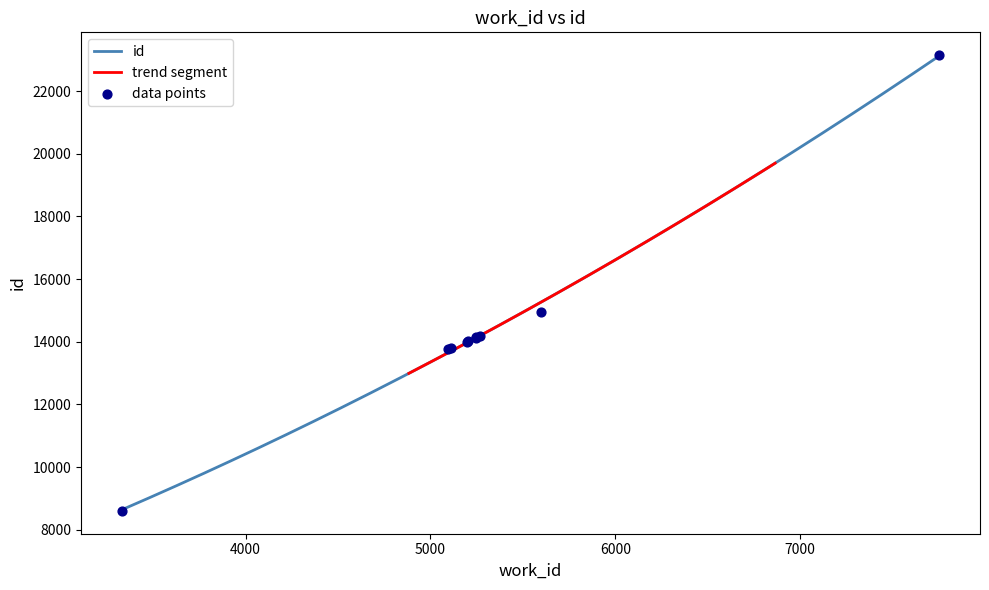

Which has a higher value, 5248 or 7752?

7752